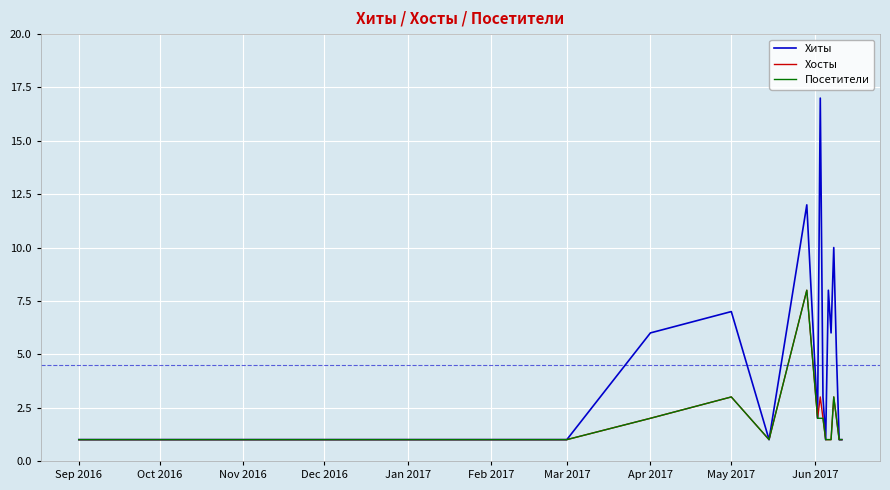

Reading right to left, what are all the values shown in this chart?

Хиты: 1	1	5	10	6	8	1	3	17	2	12	1	7	6	1	1	1	1	1	1	1
Хосты: 1	1	2	3	1	1	1	2	3	2	8	1	3	2	1	1	1	1	1	1	1
Посетители: 1	1	2	3	1	1	1	2	2	2	8	1	3	2	1	1	1	1	1	1	1